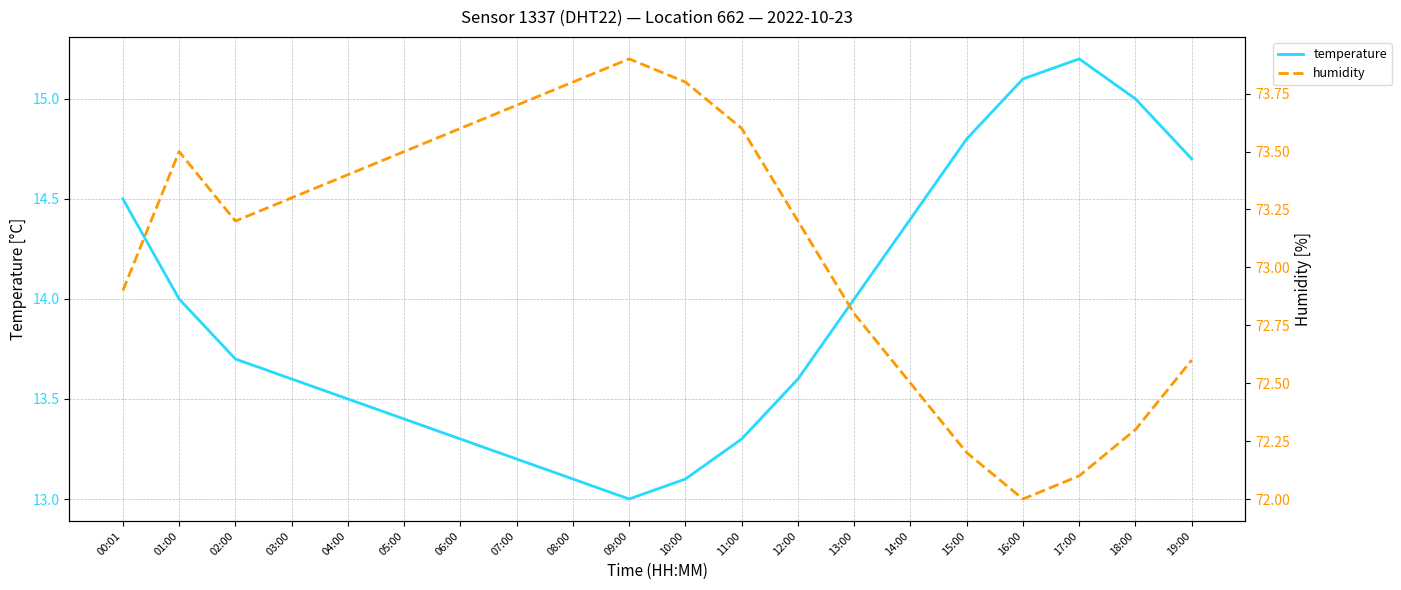

What is the difference between the humidity values at 00:01 and 17:00?

0.8